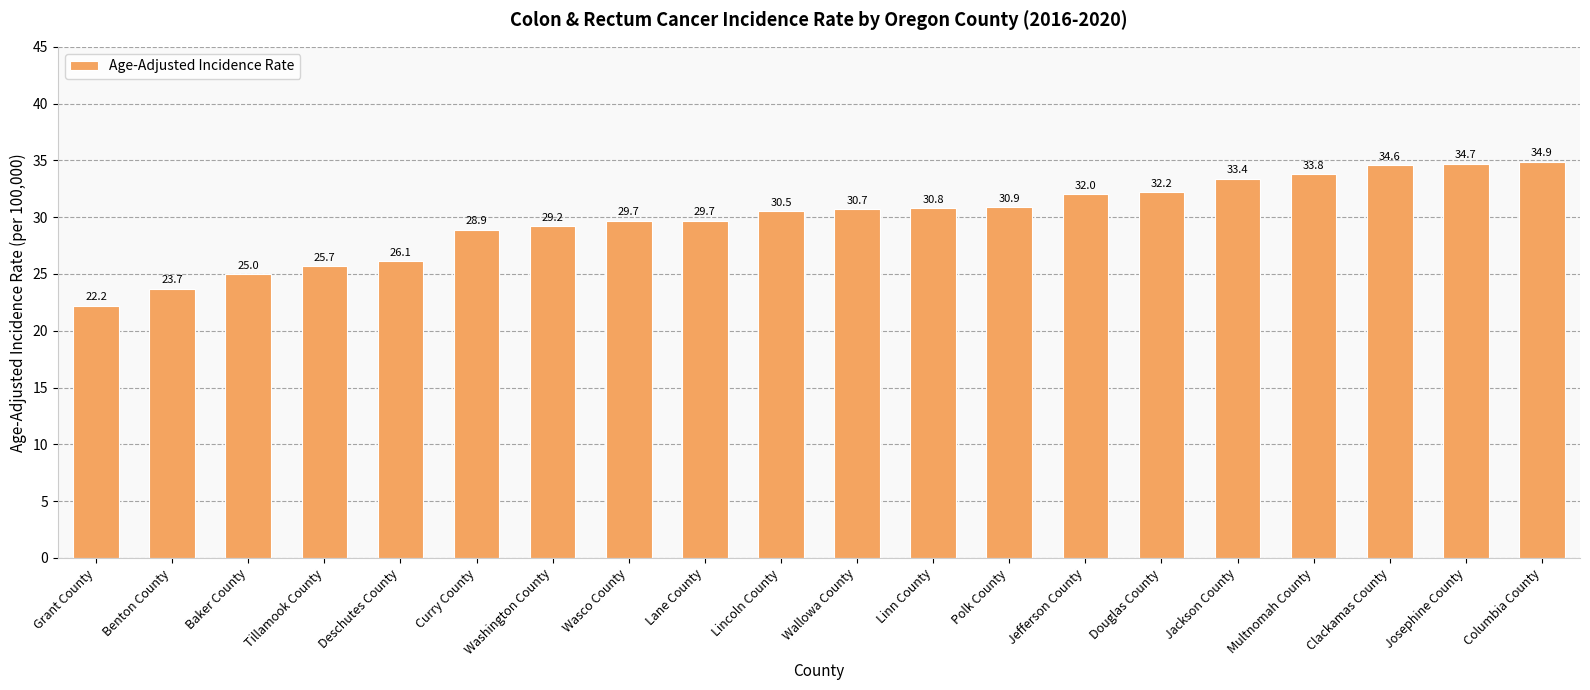

What is the label of the 9th bar from the right?

Linn County